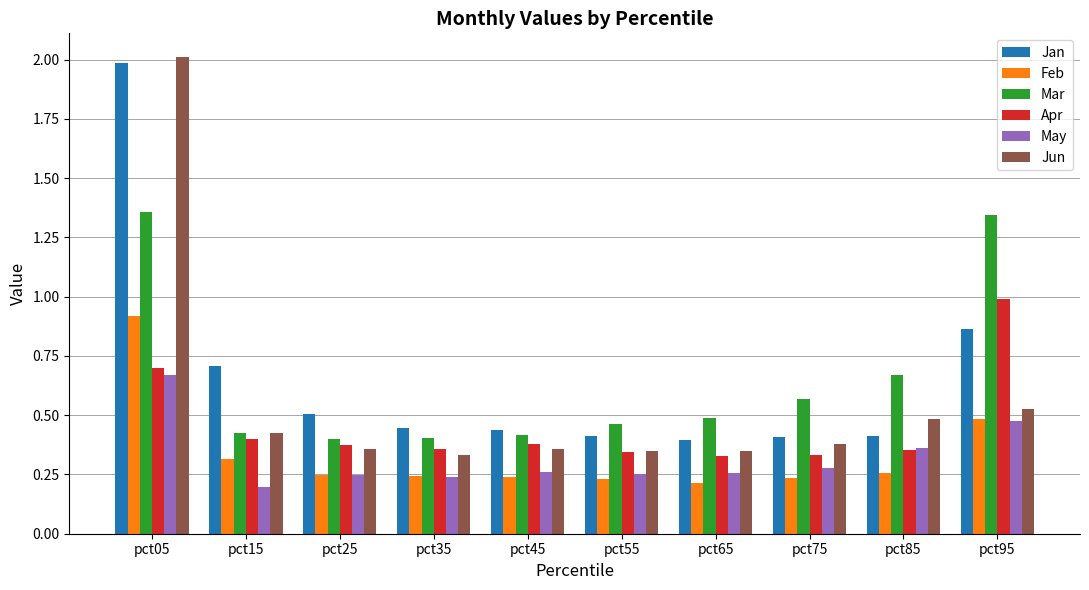

What is the total value across all series at pct35?

2.0